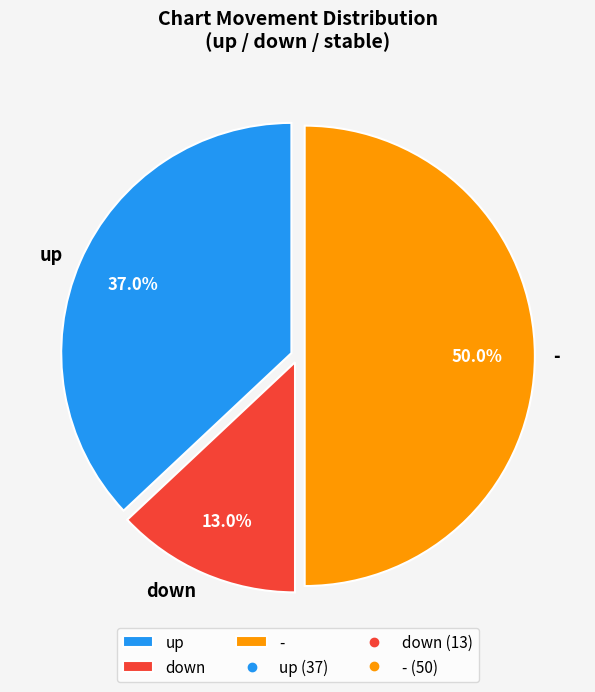

What percentage do up and down together represent?

50.0%